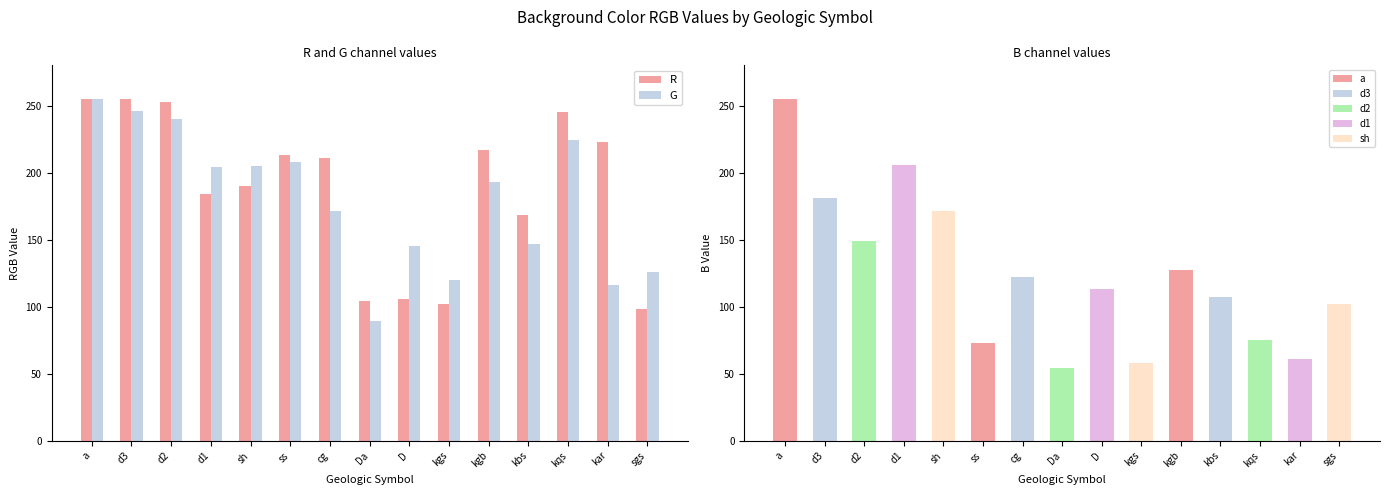

List the labels in order of G value, smallest first.

Da, kar, kgs, sgs, D, kbs, cg, kgb, d1, sh, ss, kqs, d2, d3, a